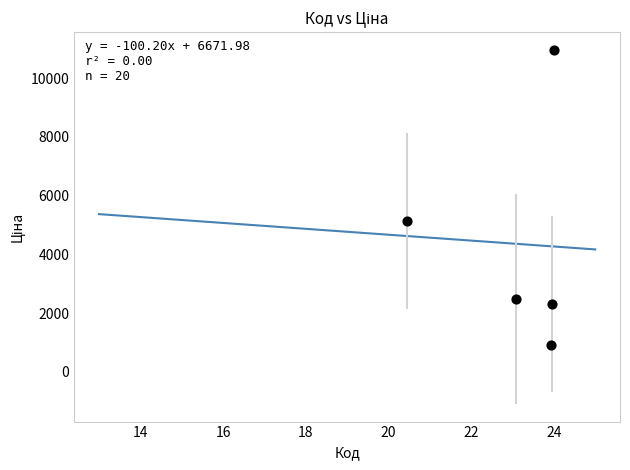

What Y value in the scatter plot is closest to 5929?

5140.3